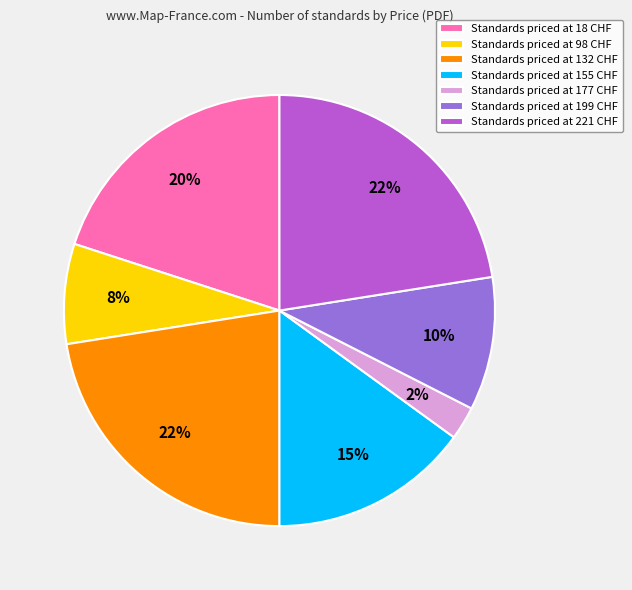

Do Standards priced at 199 CHF and Standards priced at 18 CHF together represent more than half of the pie?

No